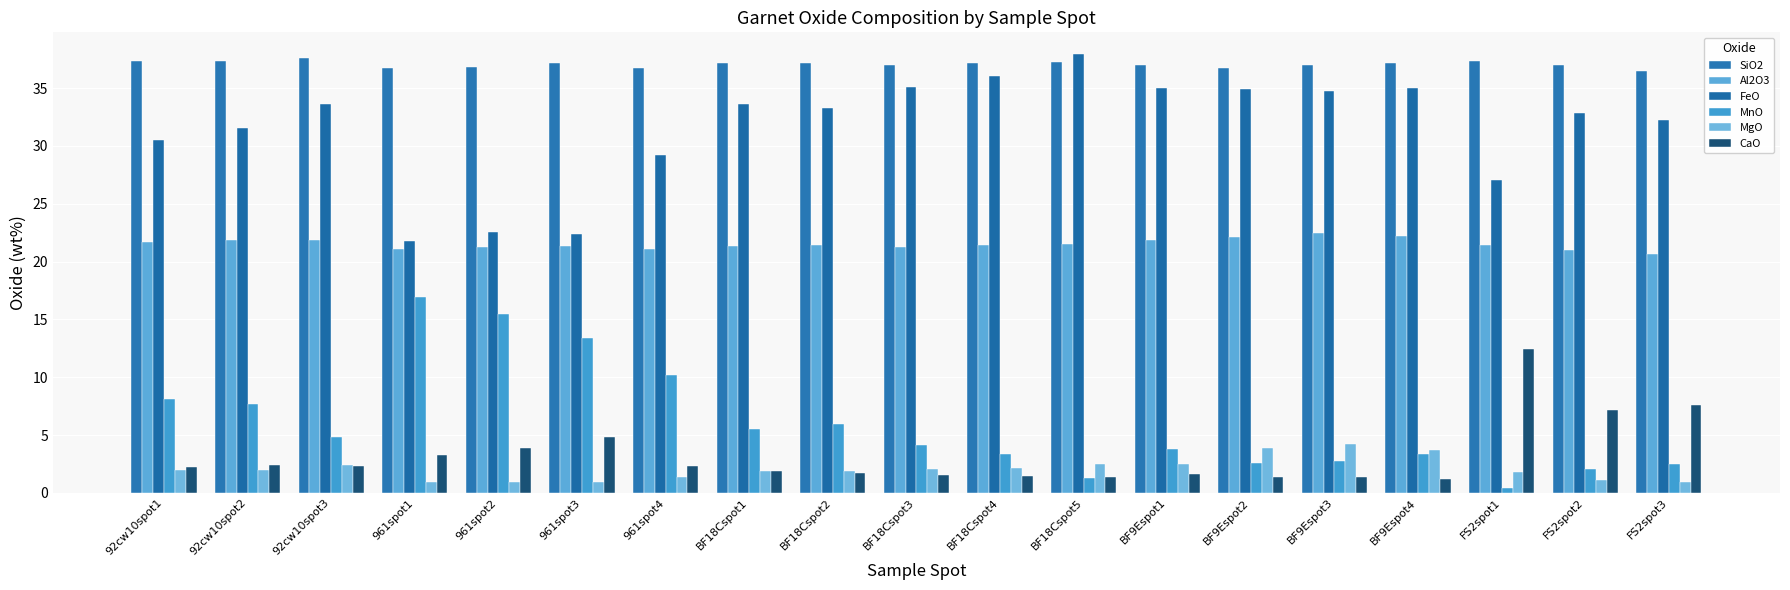

What is the value of the CaO bar at the 1st from the left?

2.3